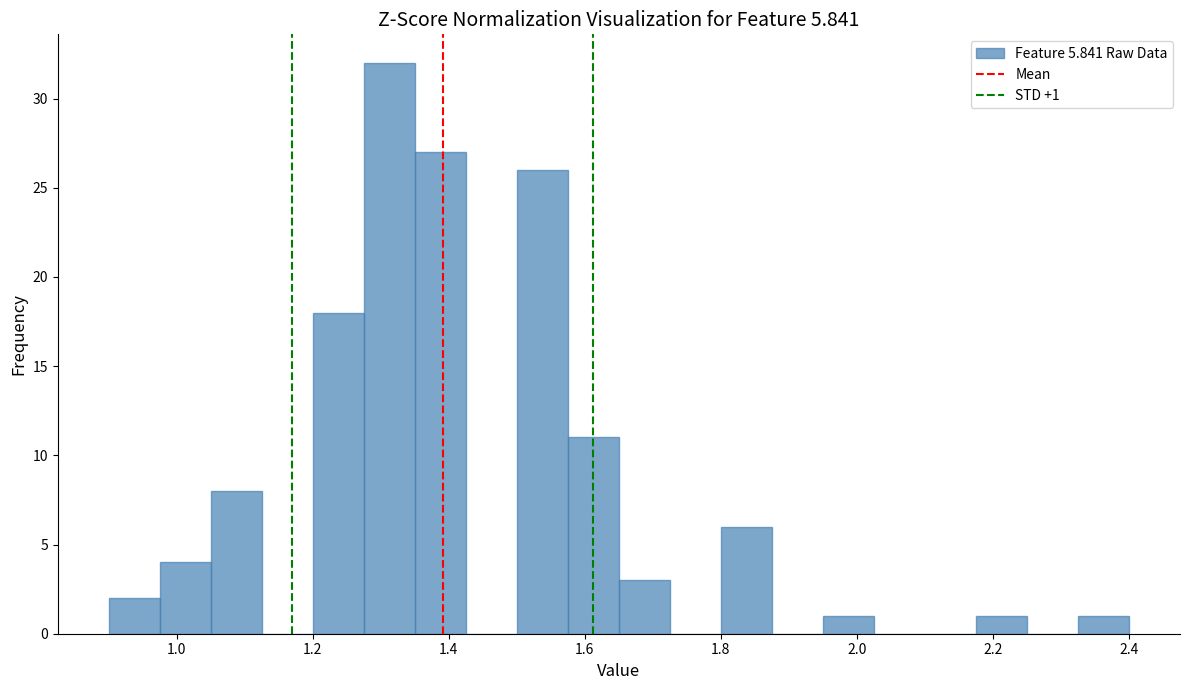

Read against the x-axis, roughly where is the centre of the tallest bar?

1.32